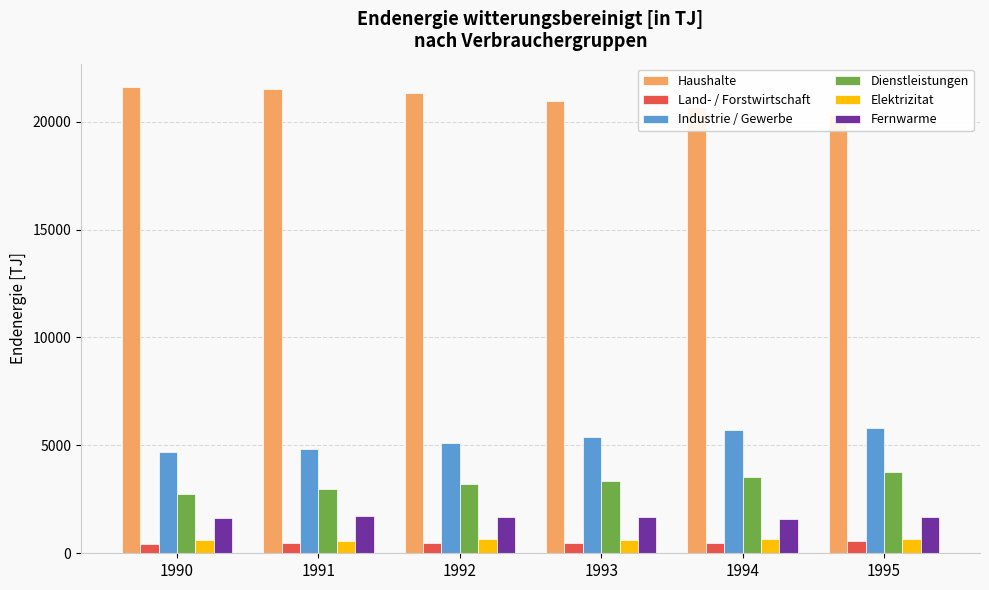

Is it true that Haushalte equals 35291.8 at 1994?

False